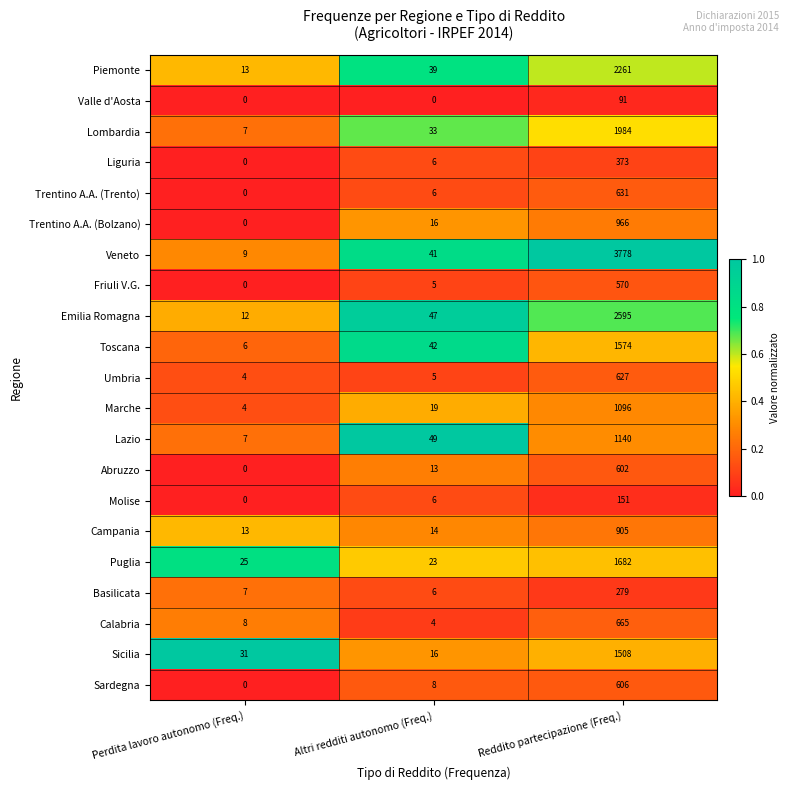

True or false: Molise has a value of 0 at Perdita lavoro autonomo (Freq.).

True